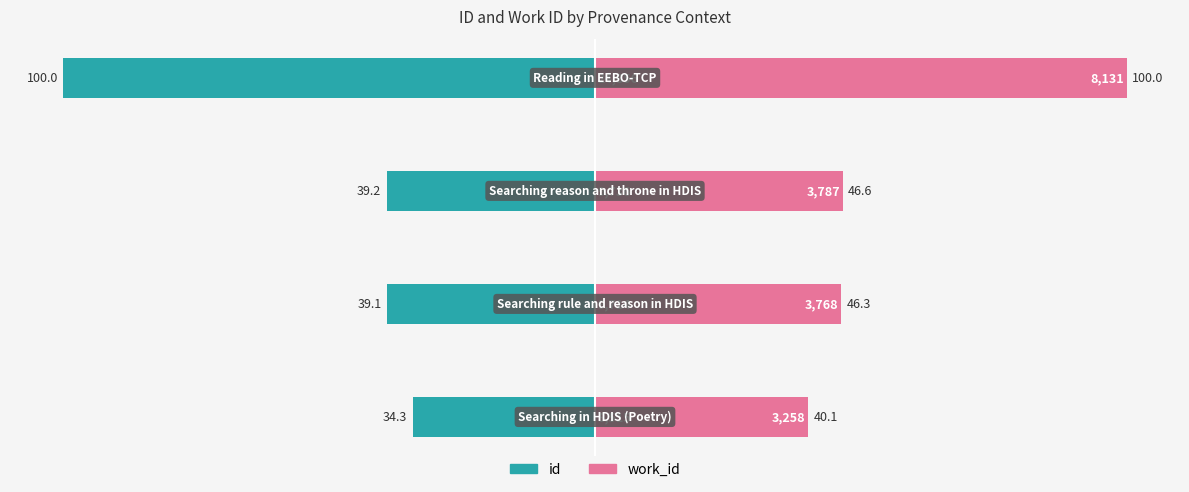

Which series has the widest spread of values?

id